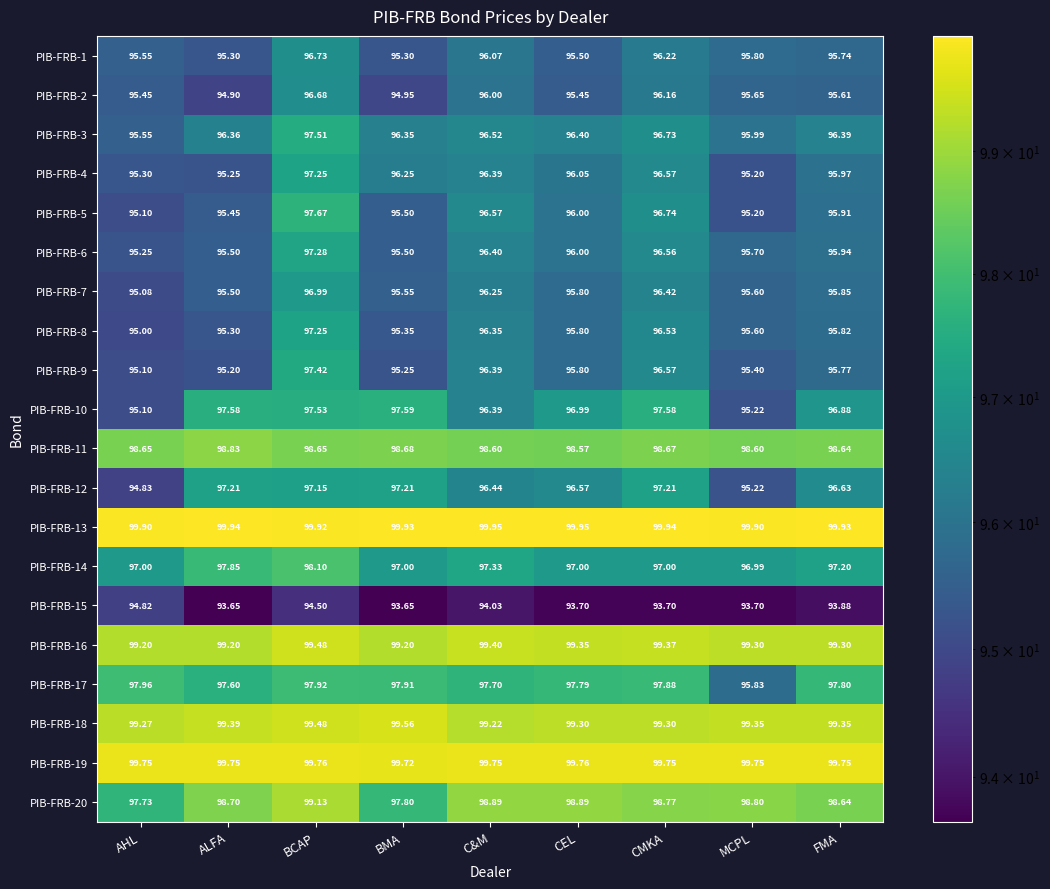

Where does the PIB-FRB-2 series first go above 95?

AHL